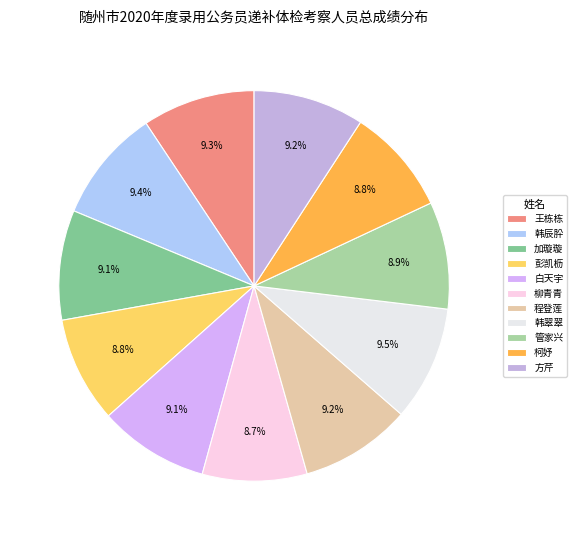

Is the sum of 柯妤 and 韩辰肸 greater than half?

No